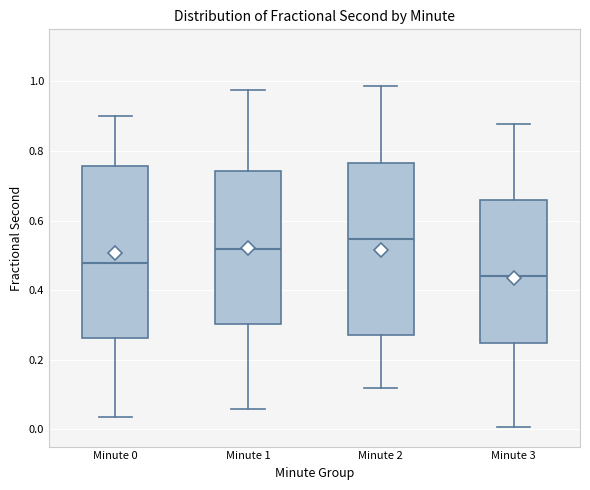

Which box's median line is the highest?

Minute 2